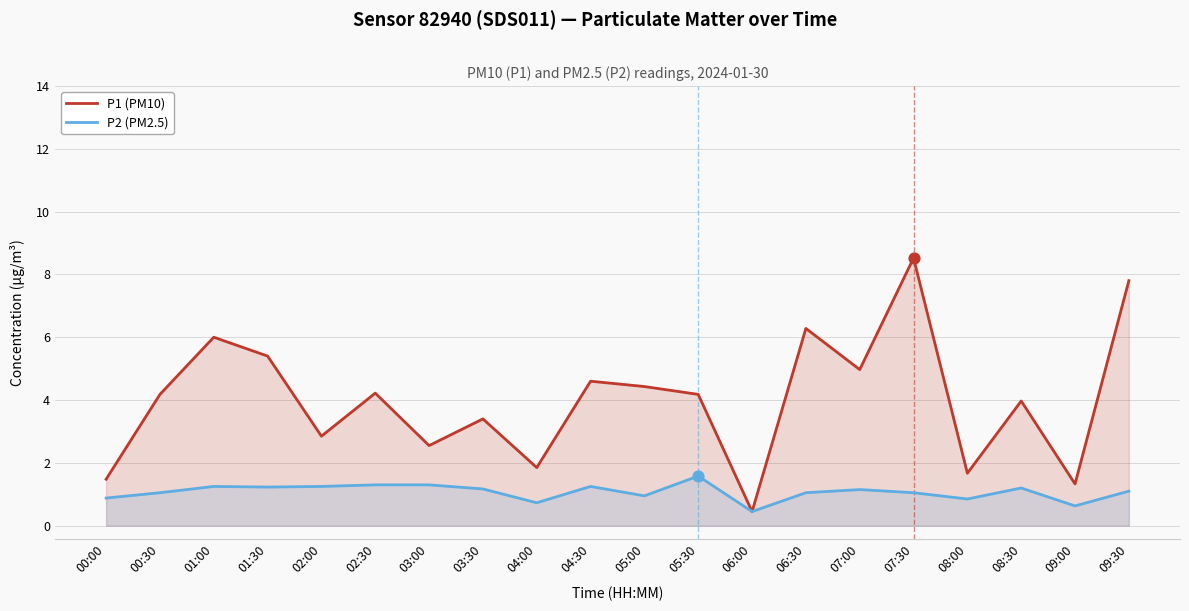

Which series contains the highest Y value?

P1 (PM10)